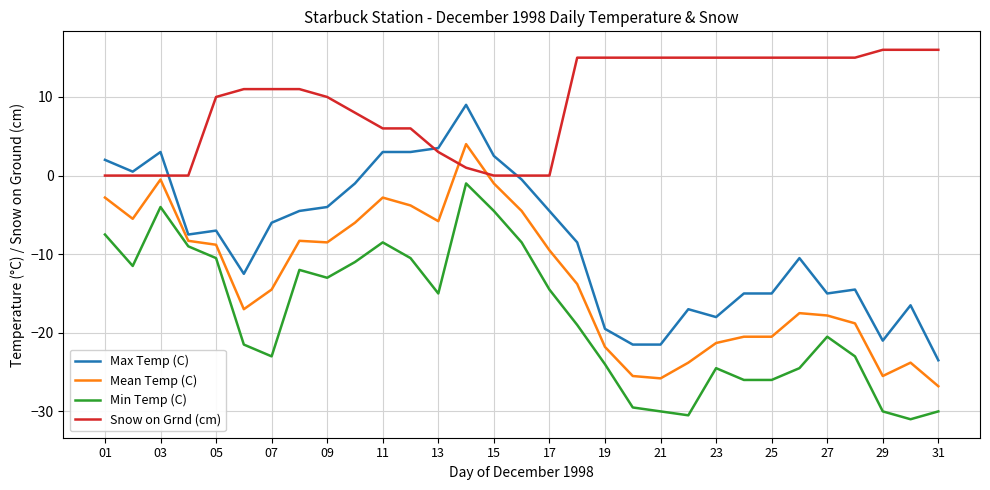

True or false: Max Temp (C) and Mean Temp (C) cross at least once.

False